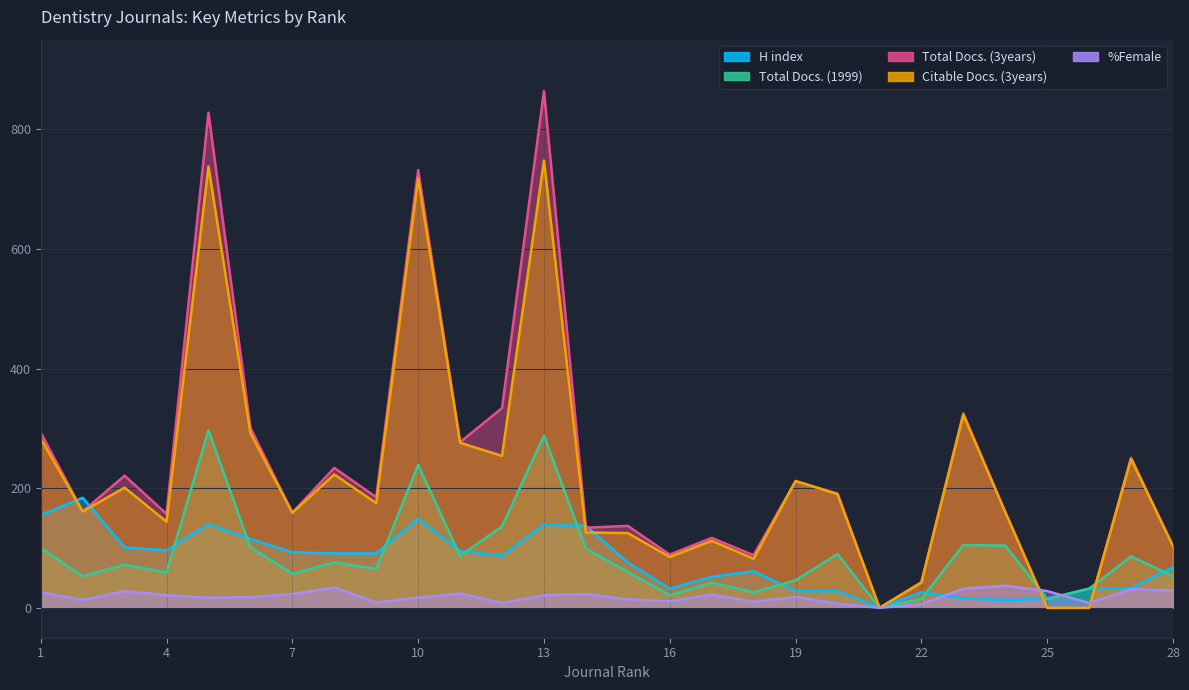

At which category is the sum across all series the highest?

13